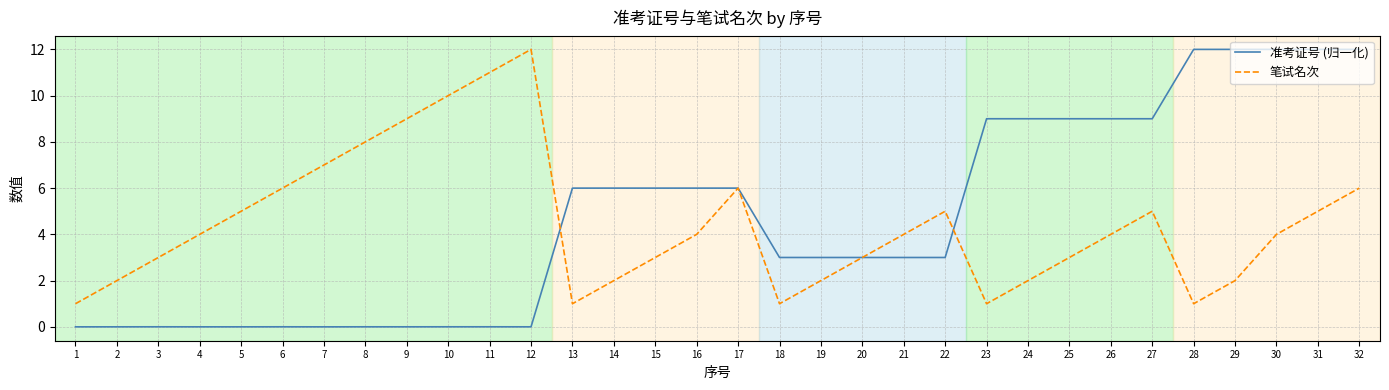

Rank the series at 14 from lowest to highest value.

笔试名次, 准考证号 (归一化)